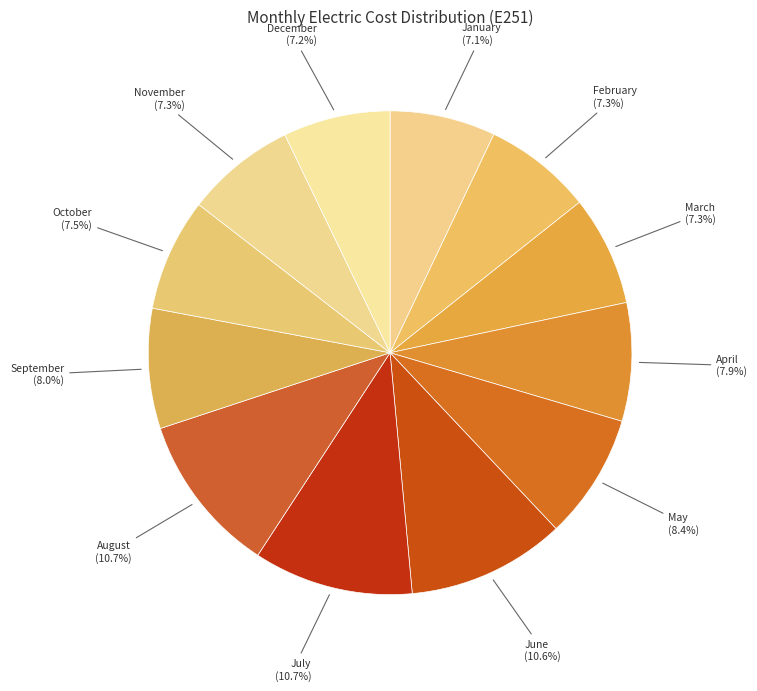

True or false: April accounts for 15% of the total.

False